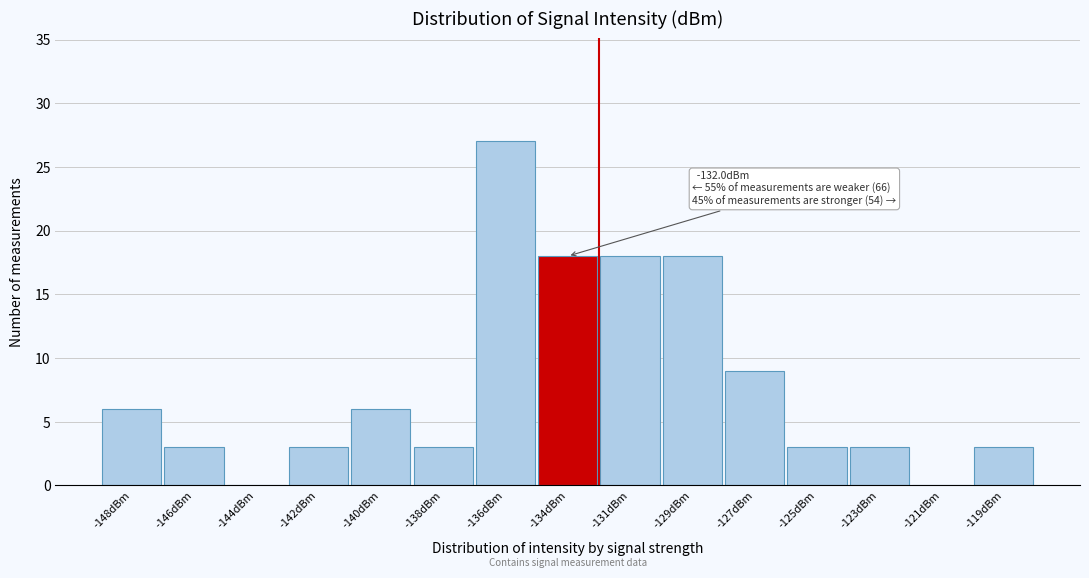

Reading right to left, transcribe all the data shown in this chart.

-119dBm=3	-121dBm=0	-123dBm=3	-125dBm=3	-127dBm=9	-129dBm=18	-131dBm=18	-134dBm=18	-136dBm=27	-138dBm=3	-140dBm=6	-142dBm=3	-144dBm=0	-146dBm=3	-148dBm=6